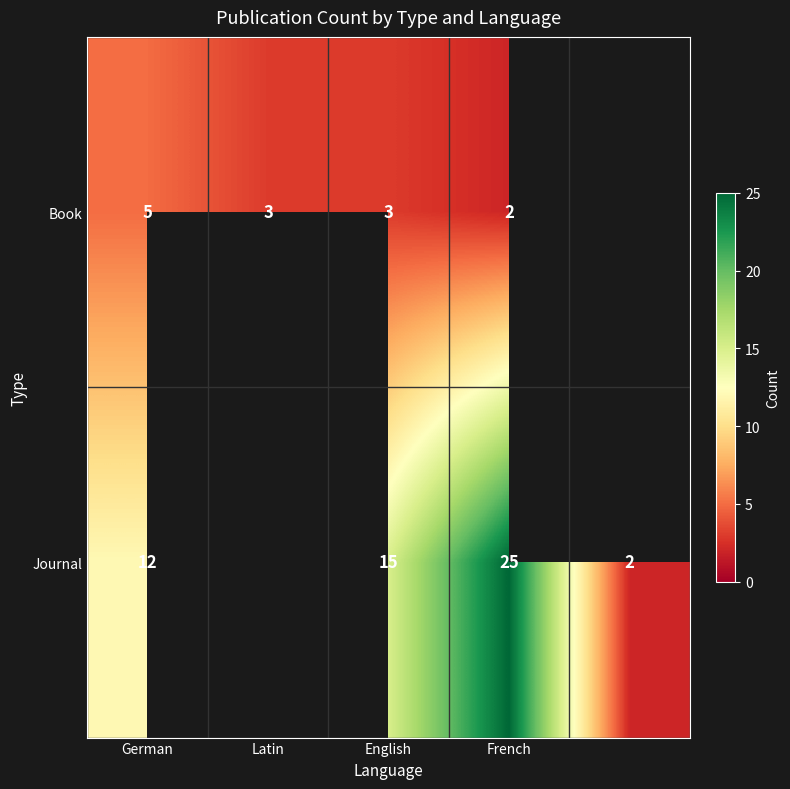

The value of Book at French is 2. True or false?

True